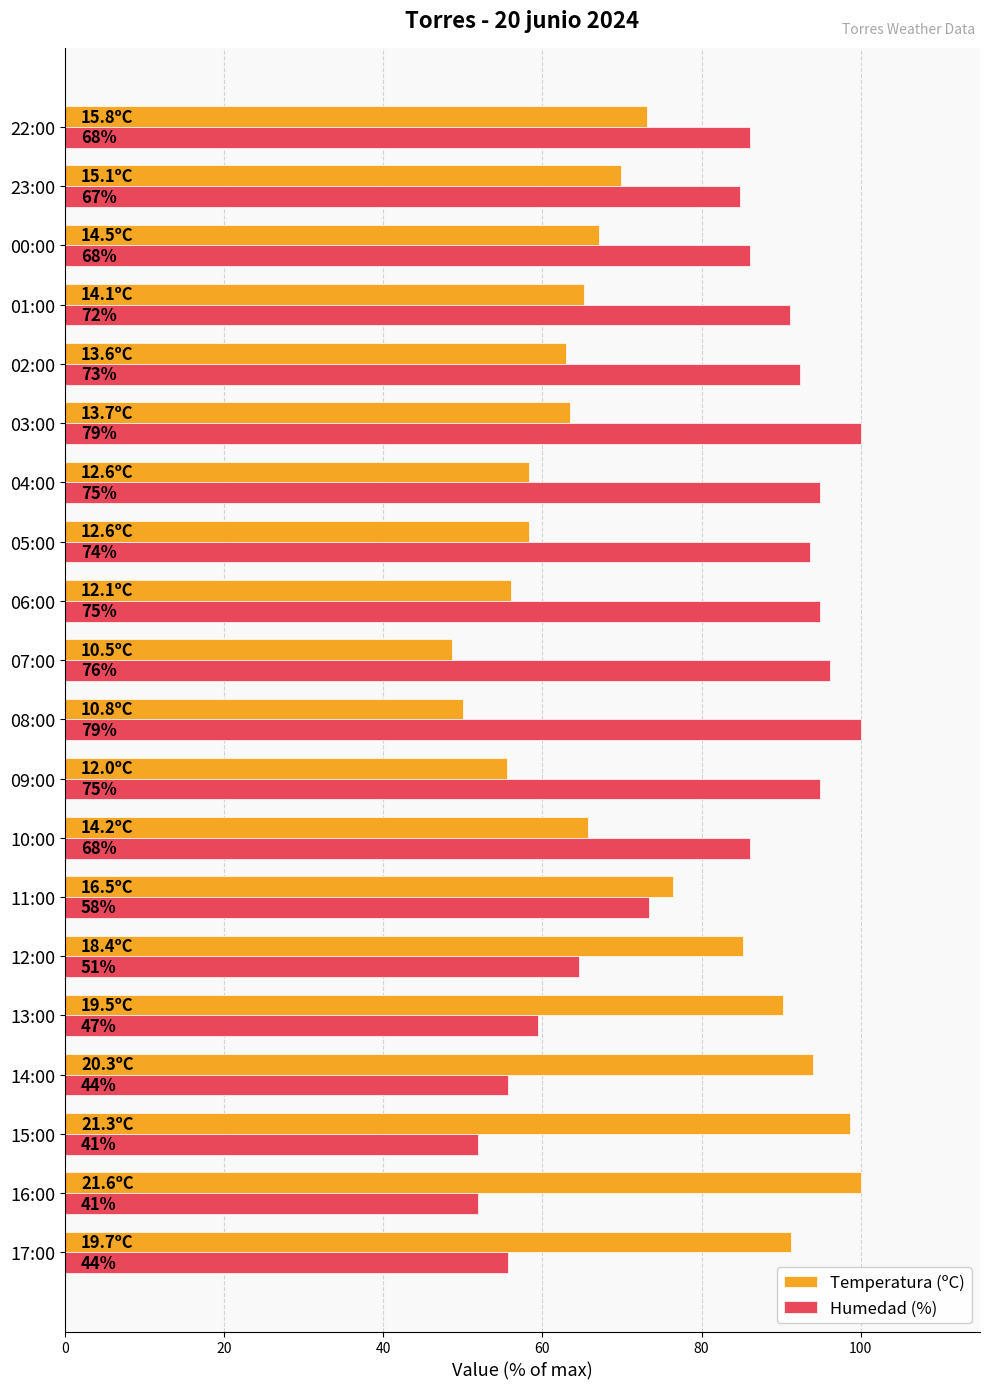

What is the label of the 8th bar from the right?

05:00